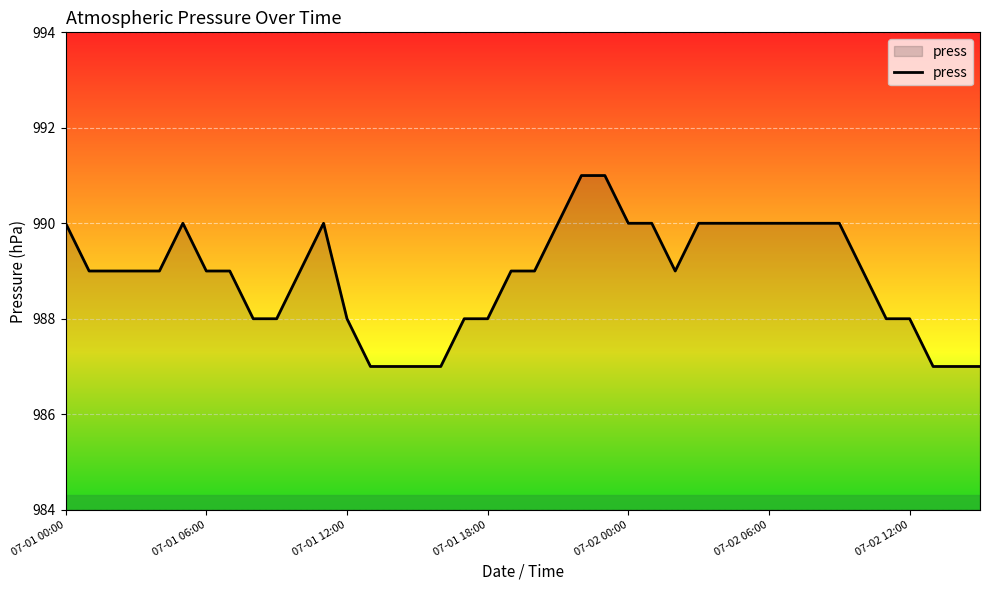

What is the maximum value shown in the chart?

991